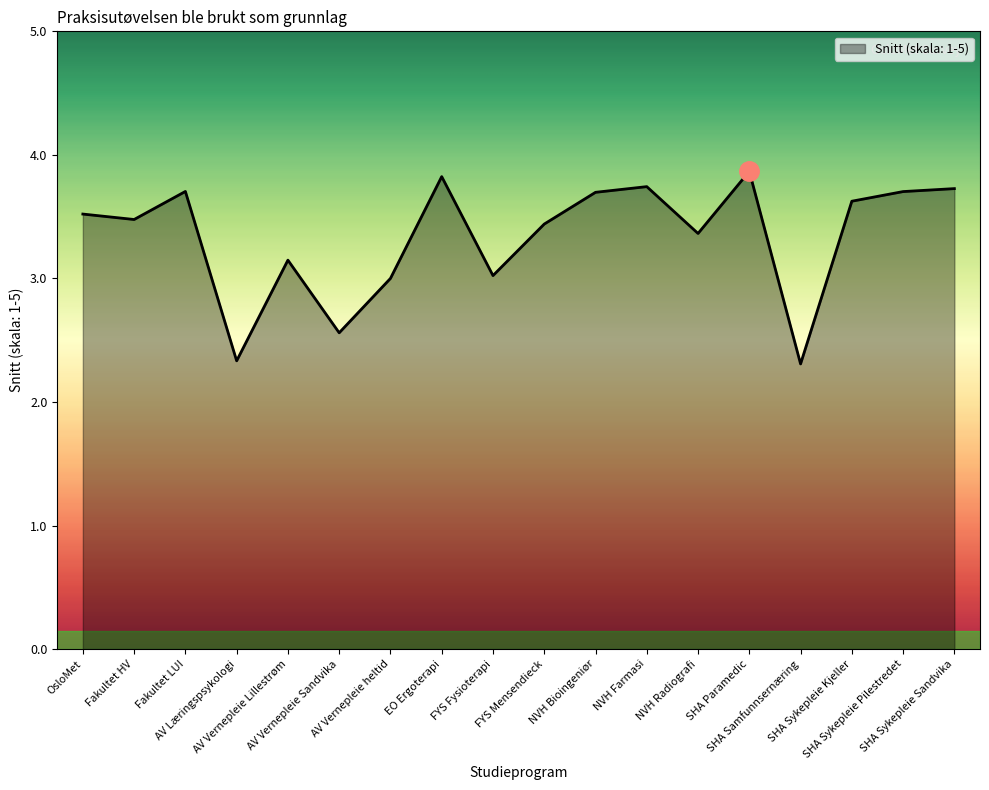

What is the difference between the maximum and minimum values?

1.6